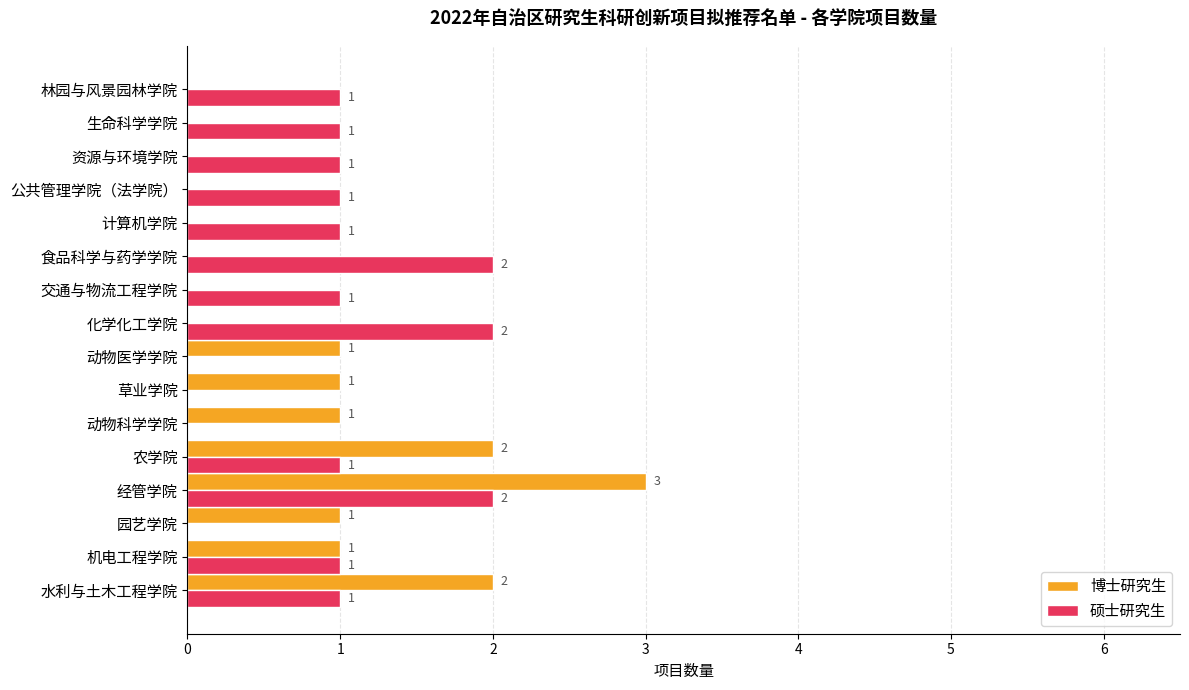

The 博士研究生 series shows 1 at 草业学院. True or false?

True